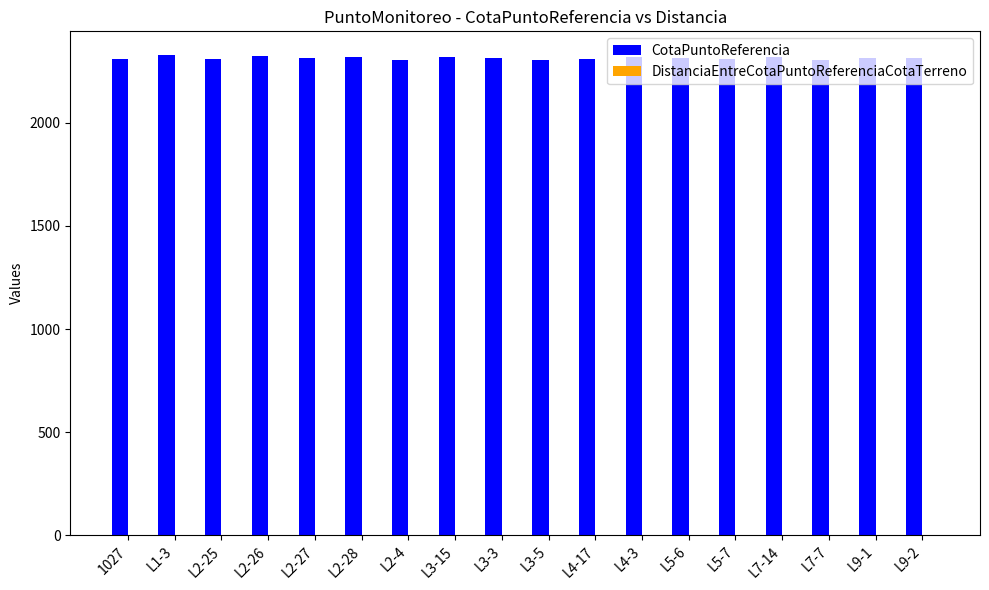

What is the spread (max minus min) of values at L2-28?

2319.7